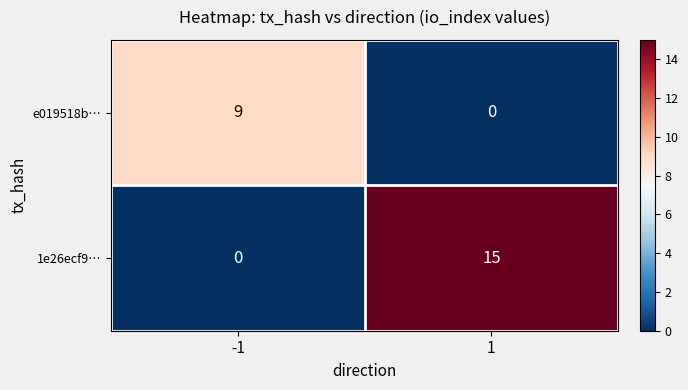

How many distinct data groups are displayed?

2